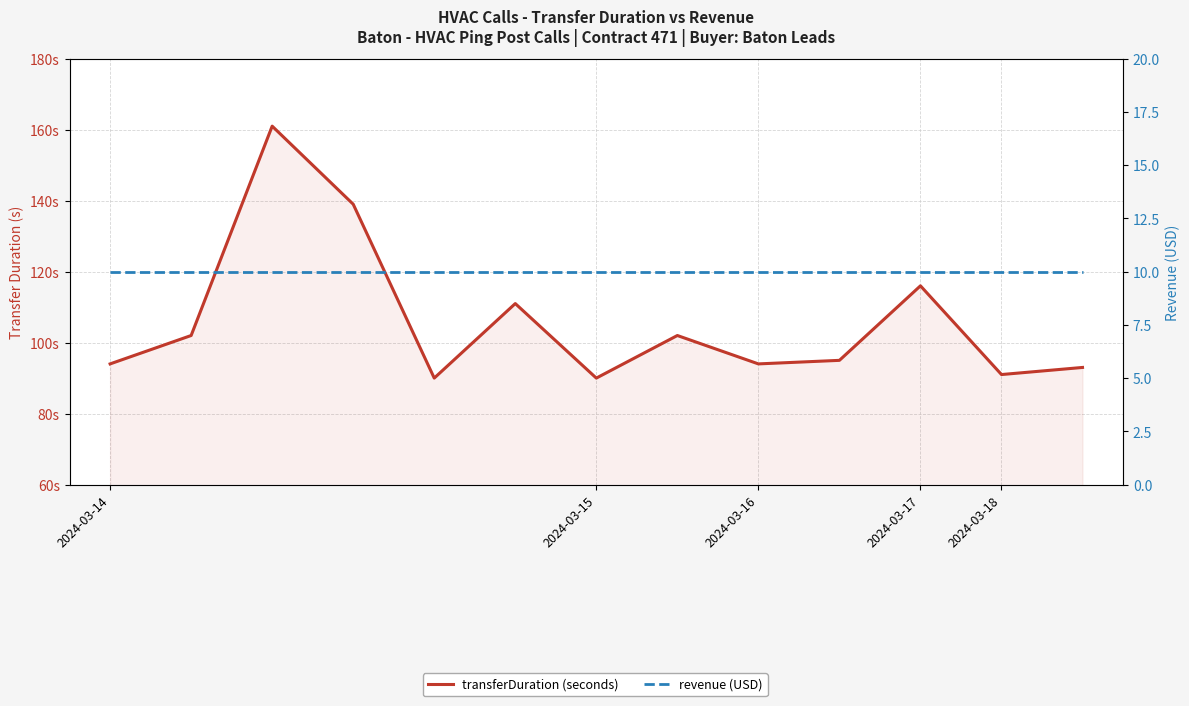

True or false: transferDuration (seconds) and revenue (USD) cross at least once.

False